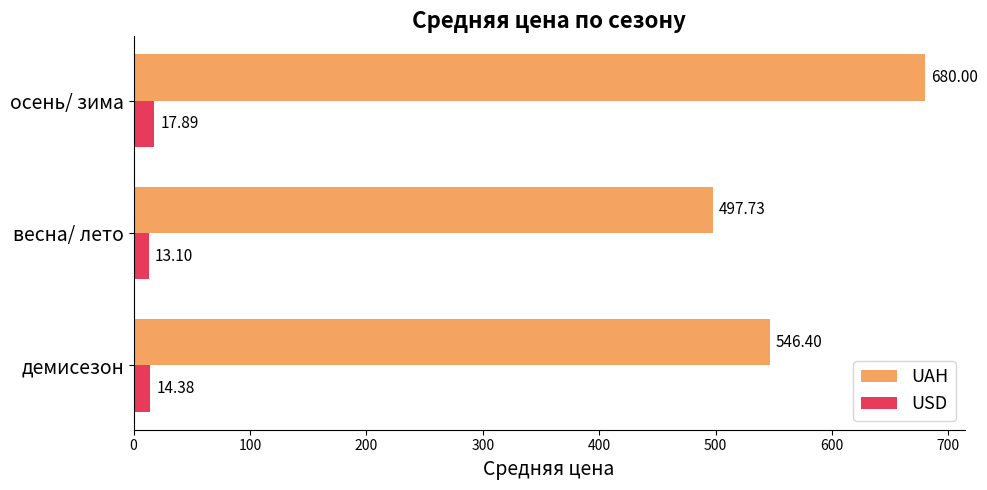

Rank the series by their average value, from highest to lowest.

UAH, USD